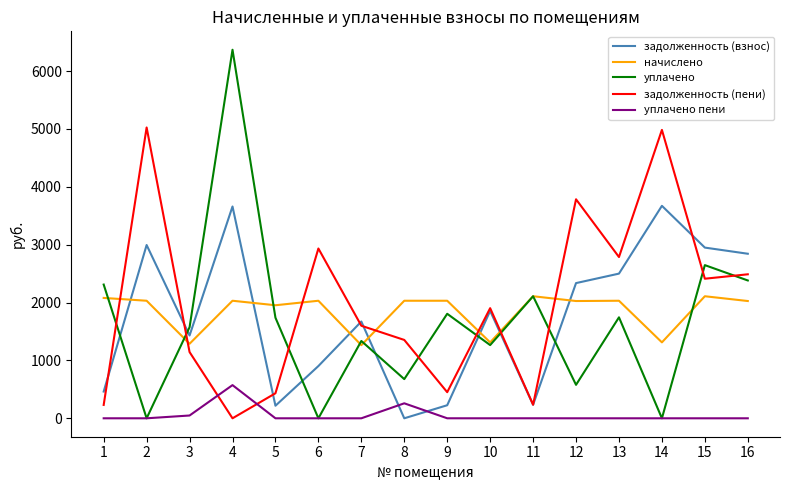

At which category does the chart reach its peak across all series?

4